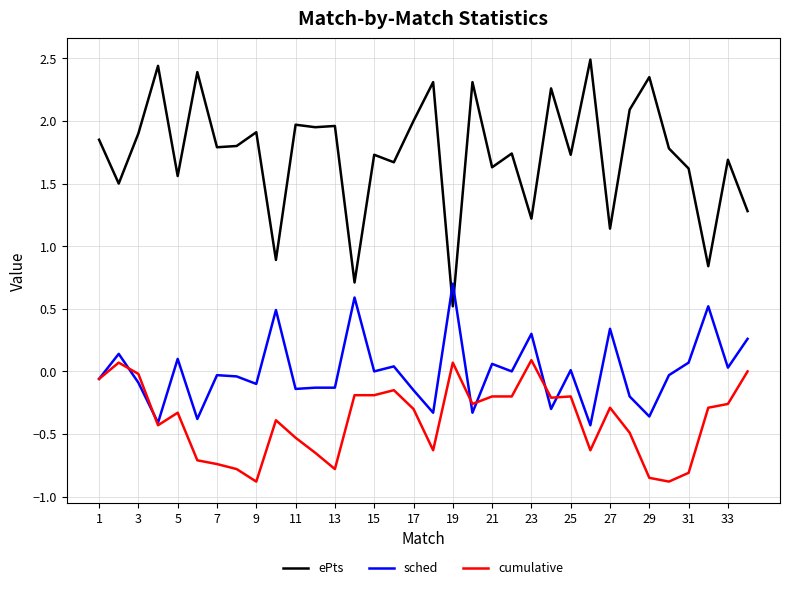

List the series in order of their overall mean, lowest first.

cumulative, sched, ePts